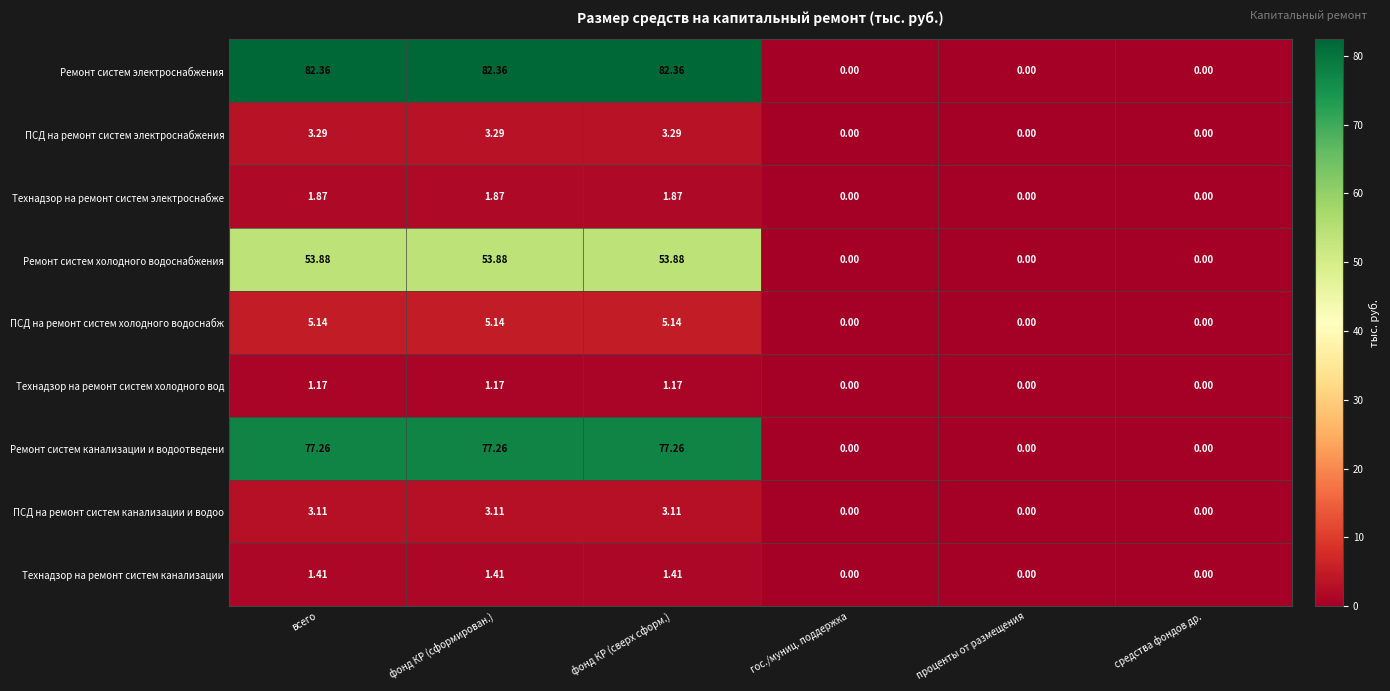

Which series has the largest total across all categories?

Ремонт систем электроснабжения